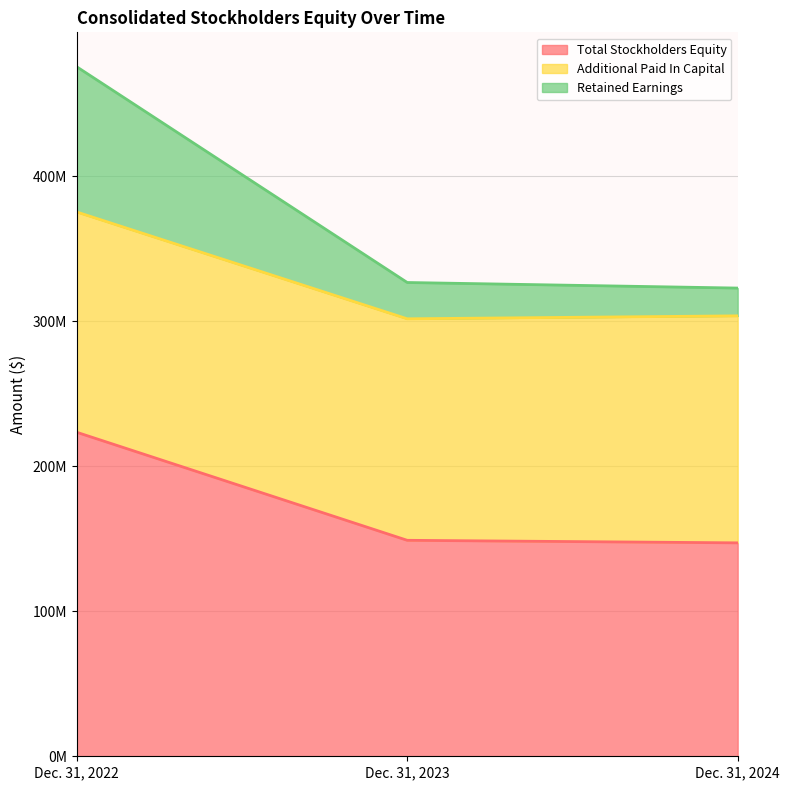

What is the sum of the Total Stockholders Equity values at Dec. 31, 2022 and Dec. 31, 2024?

370708515